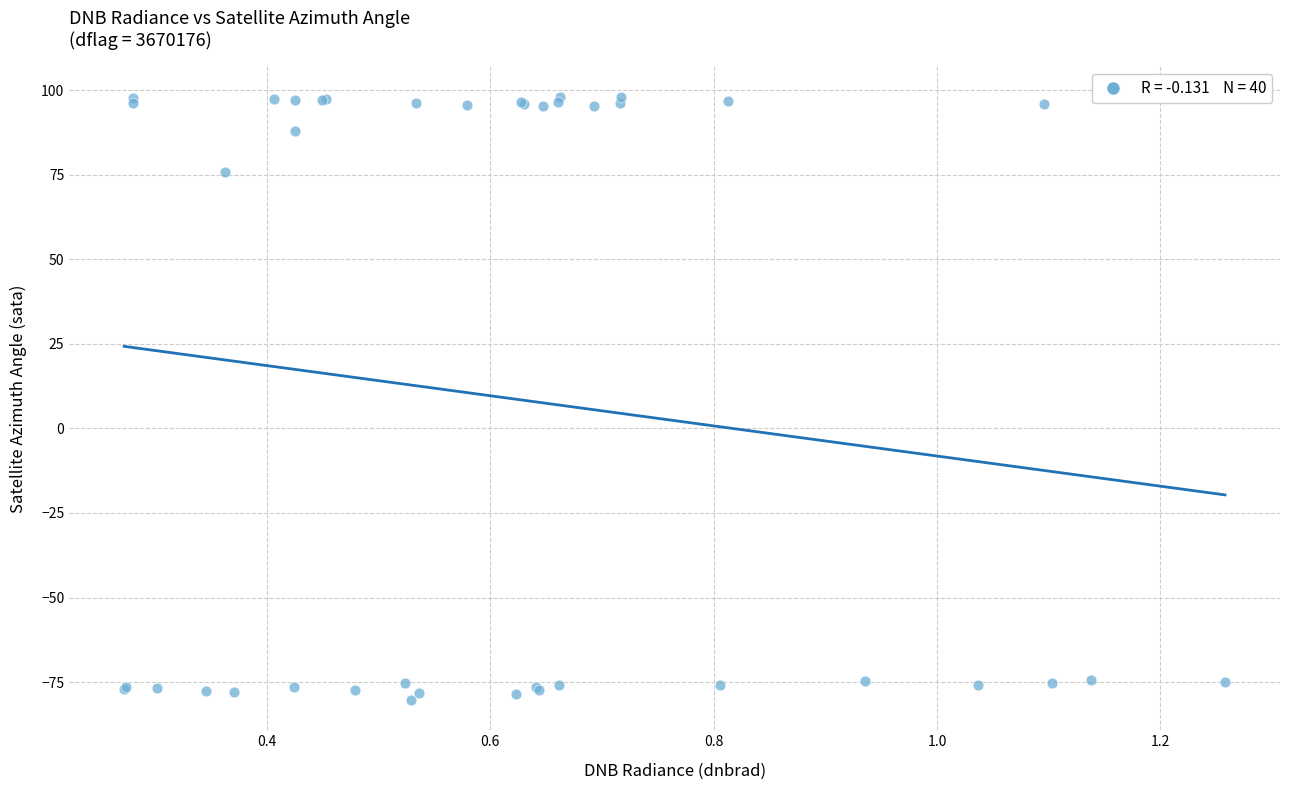

What Y value in the scatter plot is closest to 8?

75.7